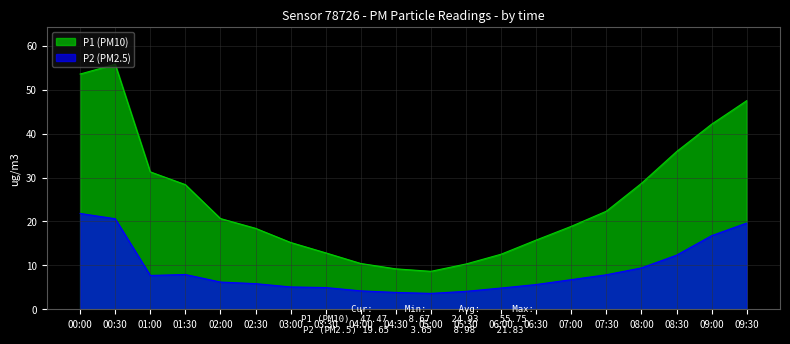

Reading right to left, transcribe all the data shown in this chart.

P1: 09:30=47.5	09:00=42.1	08:30=35.9	08:00=28.7	07:30=22.3	07:00=18.9	06:30=15.8	06:00=12.6	05:30=10.3	05:00=8.7	04:30=9.2	04:00=10.4	03:30=12.9	03:00=15.2	02:30=18.4	02:00=20.7	01:30=28.4	01:00=31.3	00:30=55.8	00:00=53.5
P2: 09:30=19.6	09:00=16.8	08:30=12.3	08:00=9.4	07:30=7.9	07:00=6.8	06:30=5.7	06:00=4.9	05:30=4.1	05:00=3.6	04:30=3.9	04:00=4.2	03:30=5.0	03:00=5.1	02:30=5.9	02:00=6.2	01:30=8.0	01:00=7.7	00:30=20.6	00:00=21.8